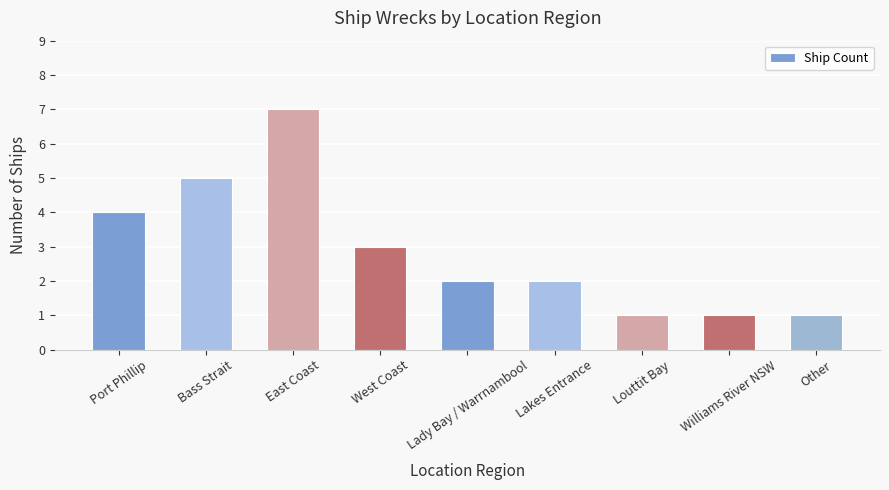

Which has a higher value, Lady Bay / Warrnambool or West Coast?

West Coast